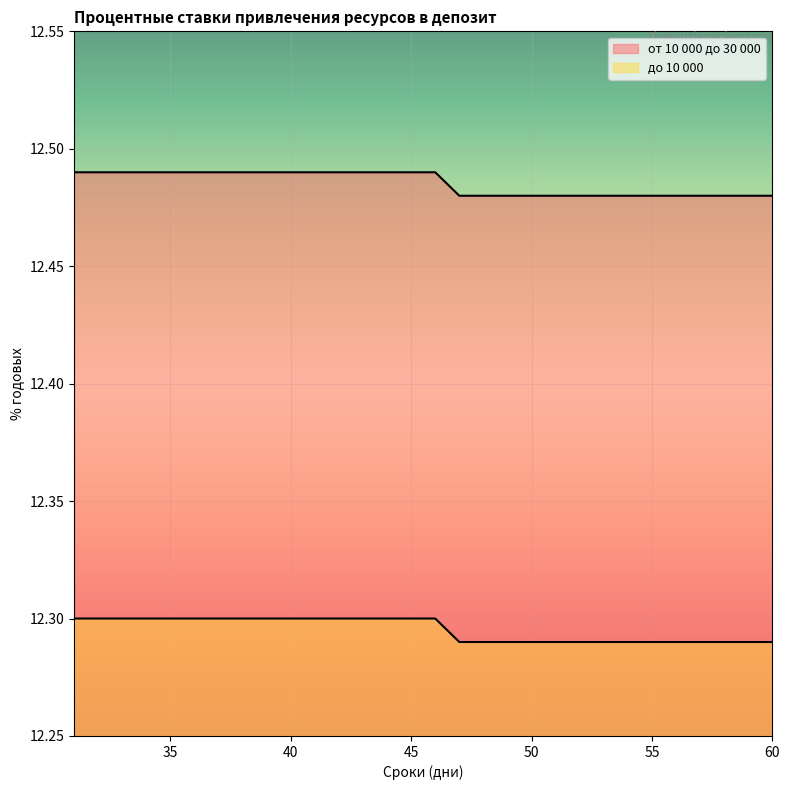

True or false: от 10 000 до 30 000 and до 10 000 cross at least once.

False